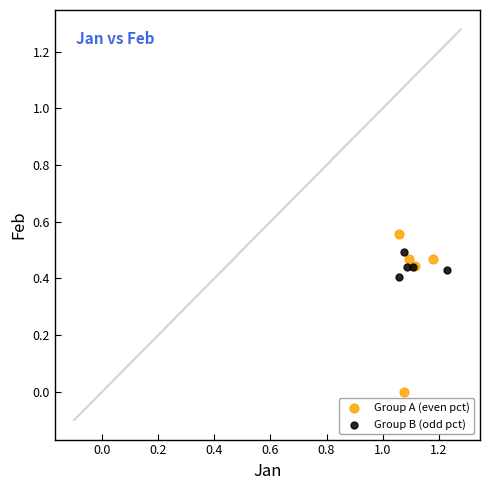

What are all the series names shown in the legend?

Group A (even pct), Group B (odd pct)